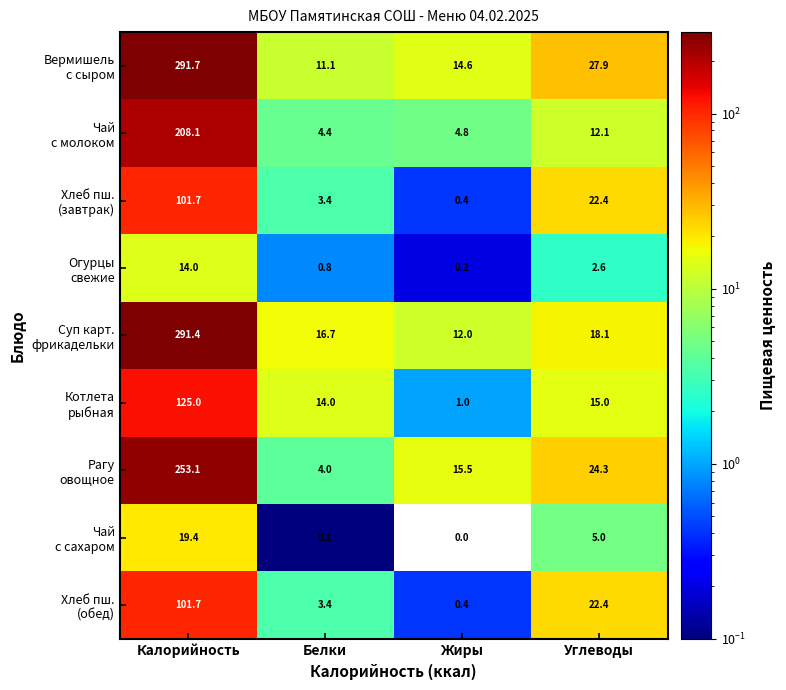

At which category is the sum across all series the highest?

Калорийность